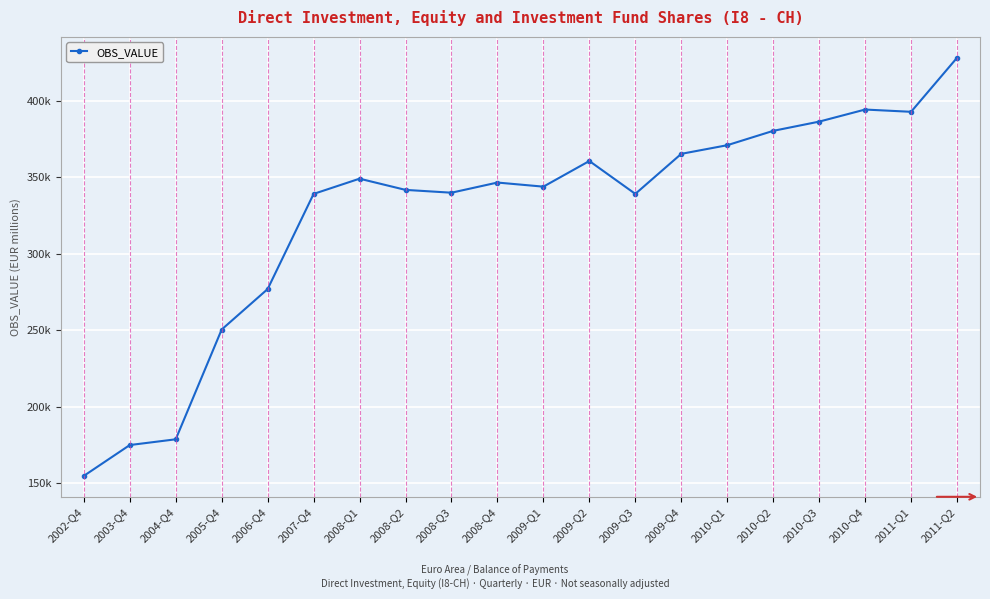

True or false: the data shows 178879.8 at 2004-Q4.

True